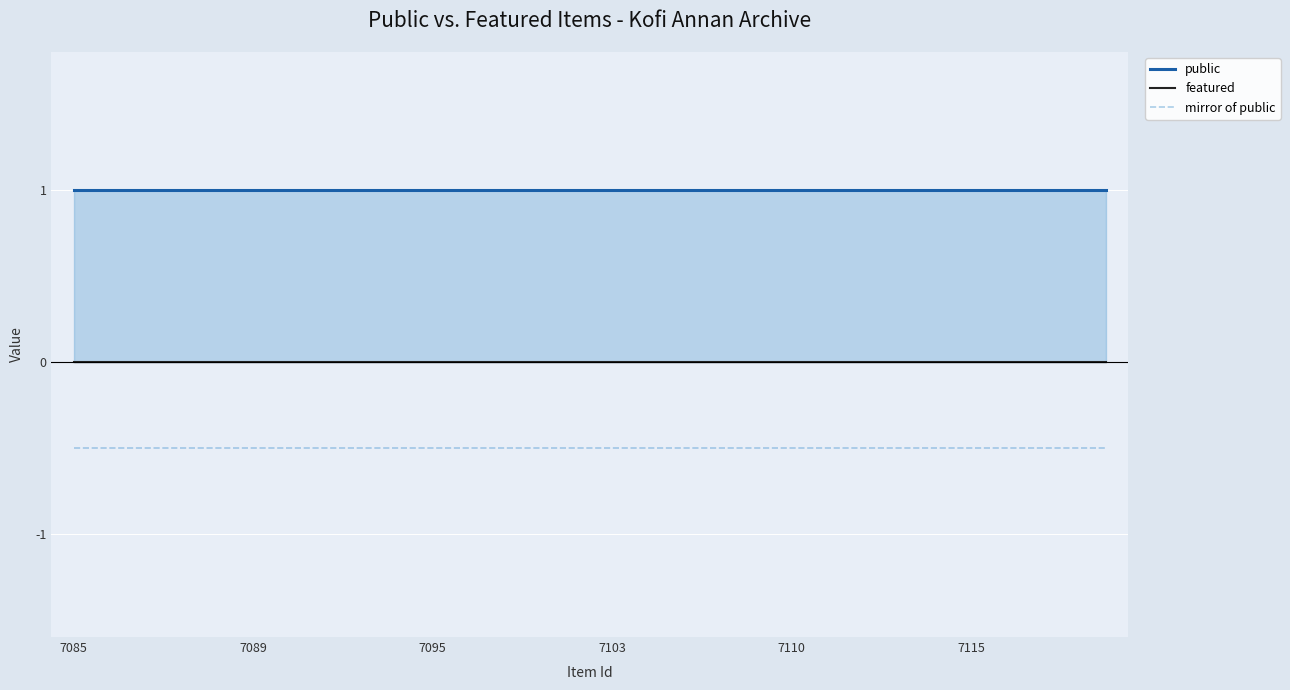

True or false: featured and mirror of public cross at least once.

False